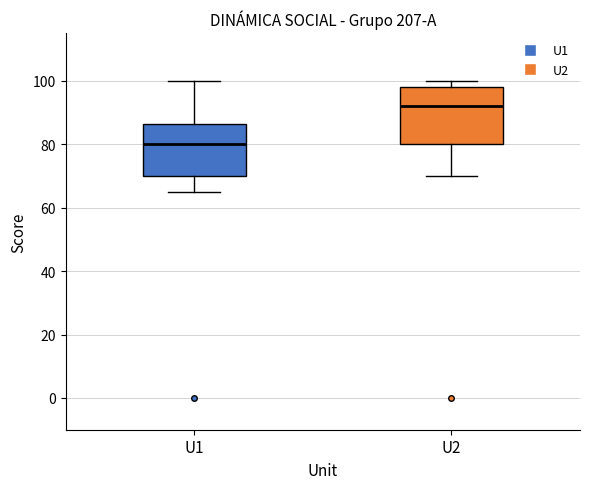

Which box has the highest median line?

U2